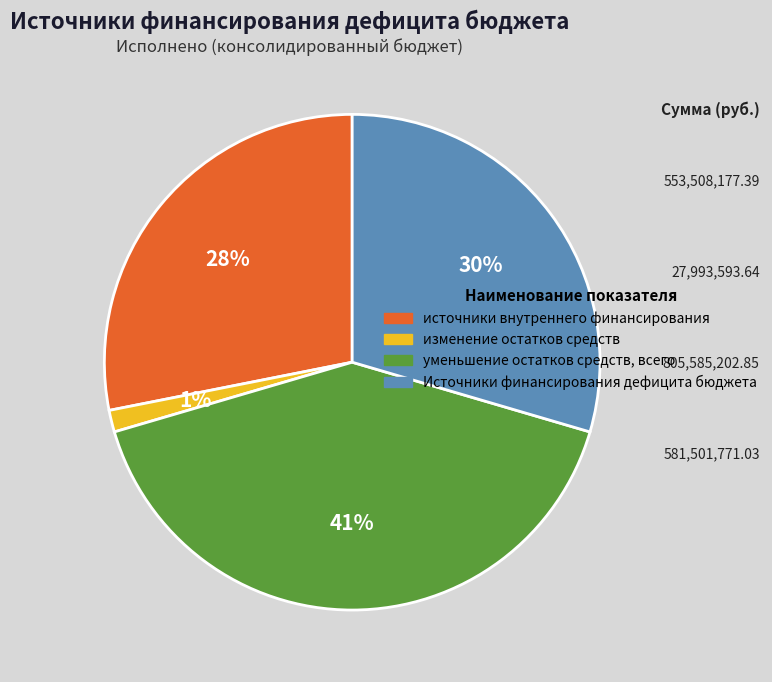

True or false: Источники финансирования дефицита бюджета accounts for 36% of the total.

False